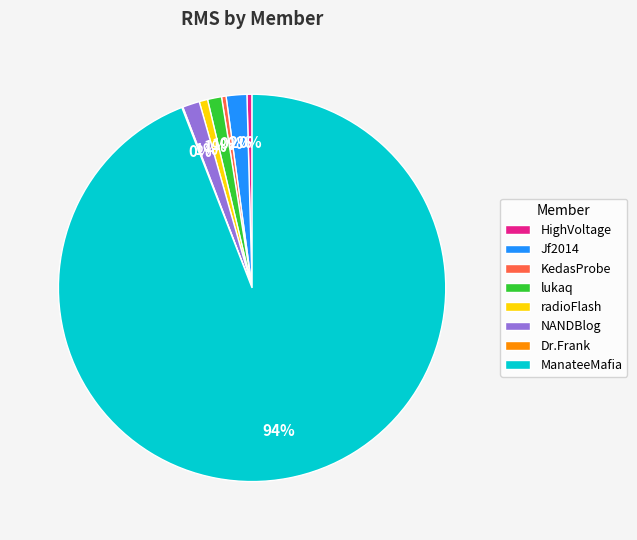

To the nearest percent, what portion does Jf2014 represent?

2%